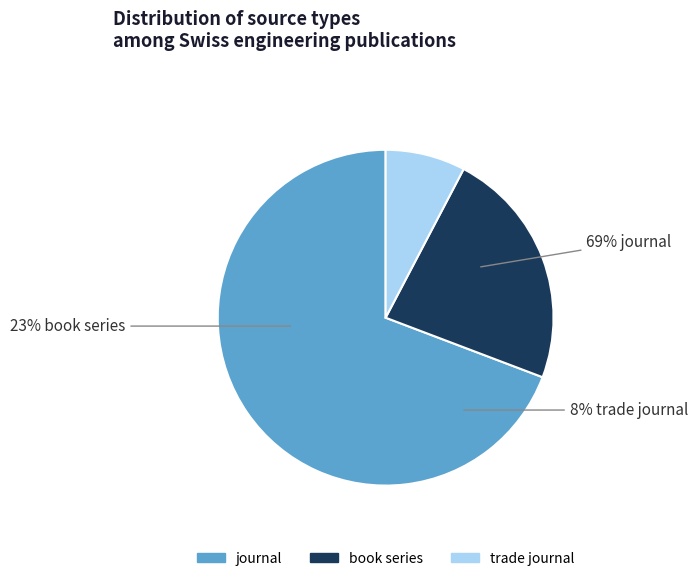

Which slice represents more than half of the pie?

journal